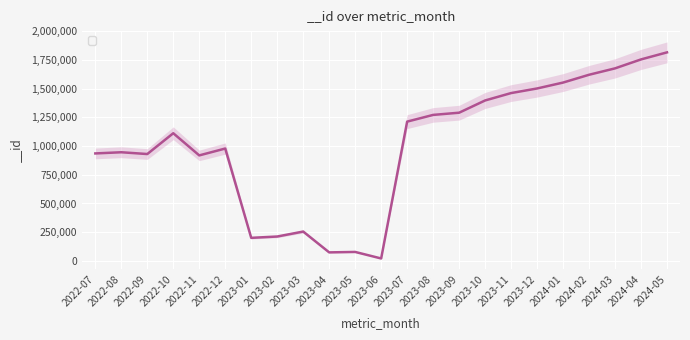

What is the greatest value displayed?

1816872